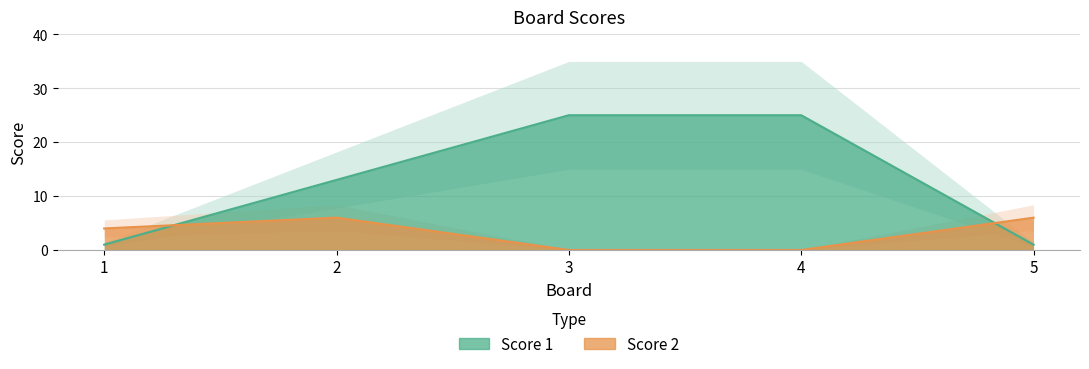

How many series are shown in this chart?

2